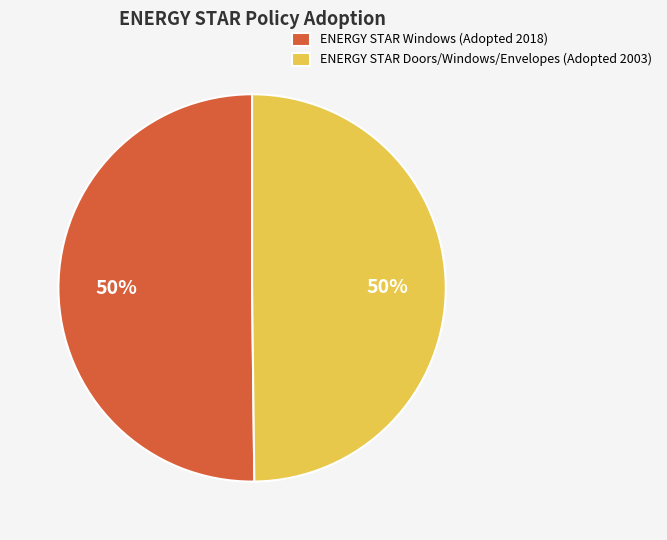

The ENERGY STAR Windows slice represents 50% of the pie. True or false?

True